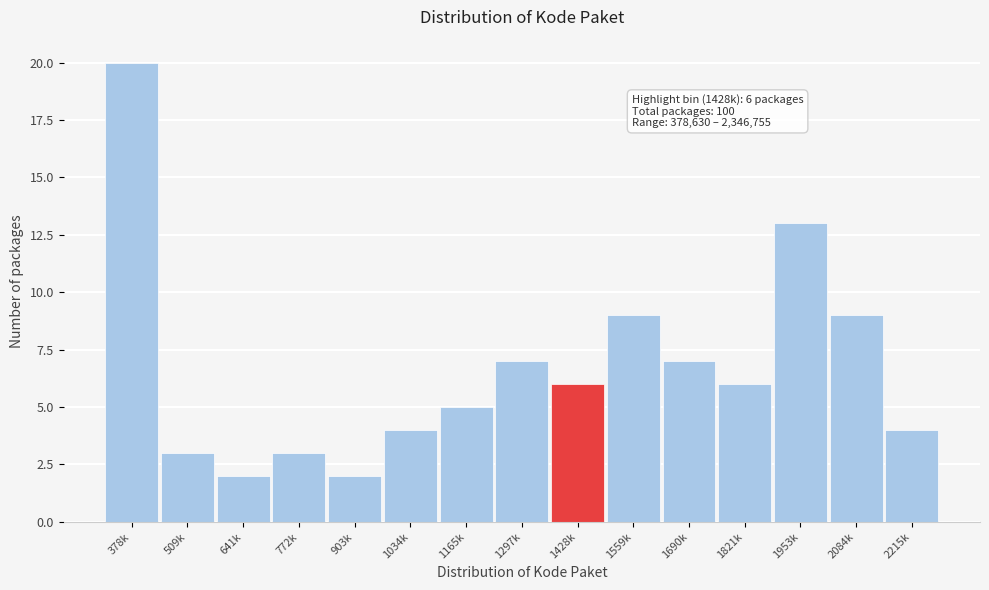

Reading right to left, extract all data points from this chart.

4	9	13	6	7	9	6	7	5	4	2	3	2	3	20